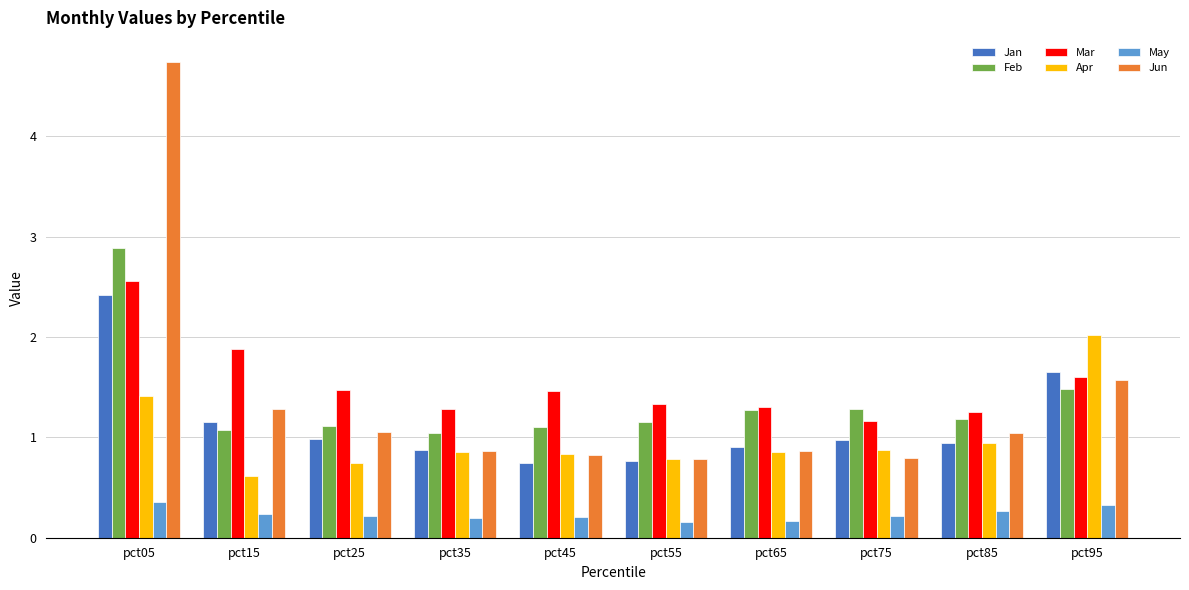

Which series has the largest range (max minus min)?

Jun